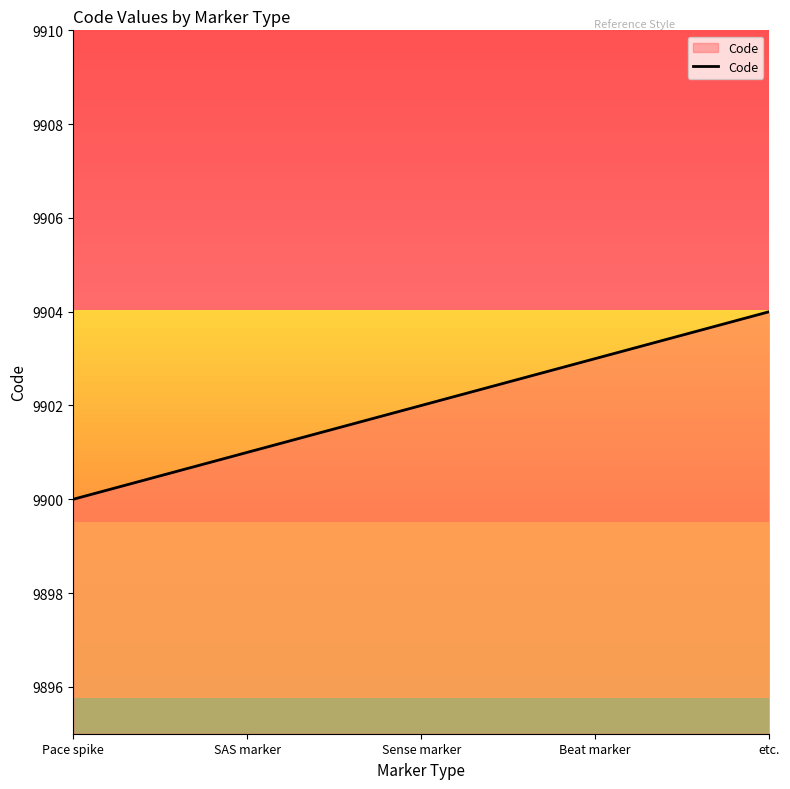

The value at SAS marker is 14440. True or false?

False